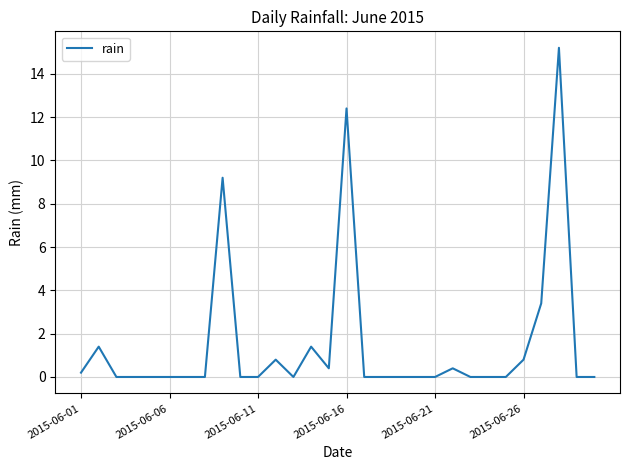

What is the difference between the maximum and minimum values?

15.2